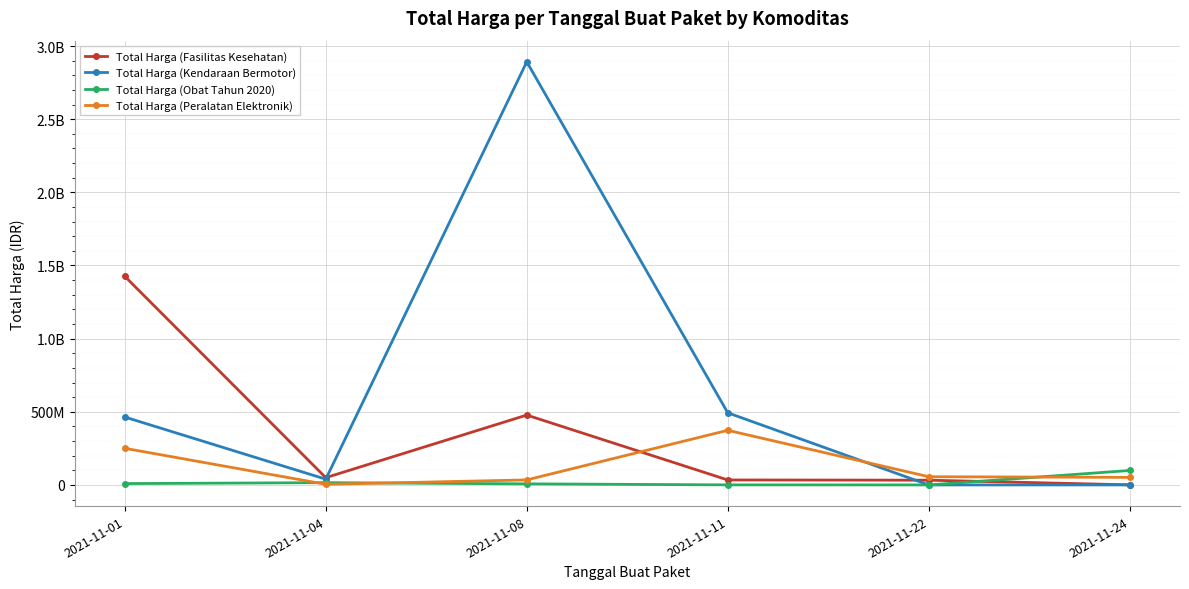

Which series has the largest total across all categories?

Total Harga (Kendaraan Bermotor)